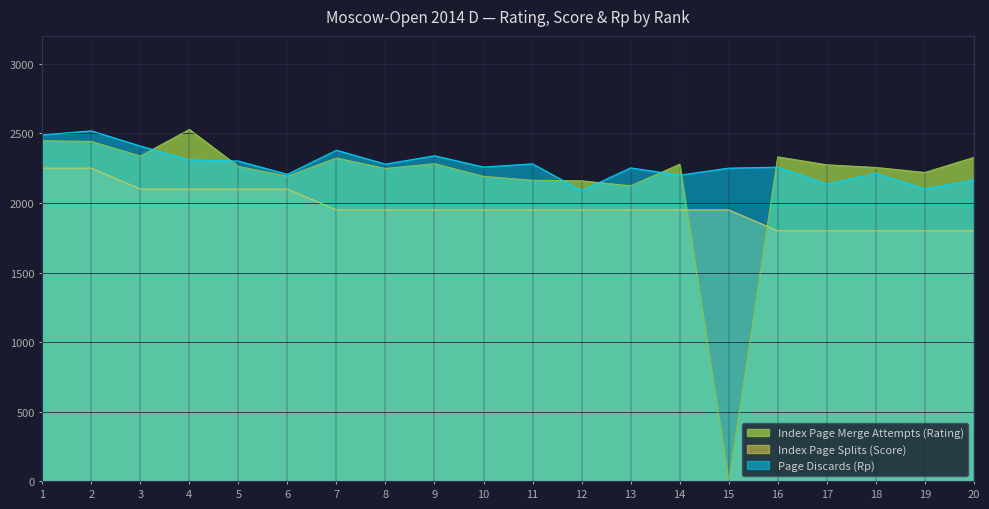

The value of Index Page Splits (Score) at 4 is 2100. True or false?

True